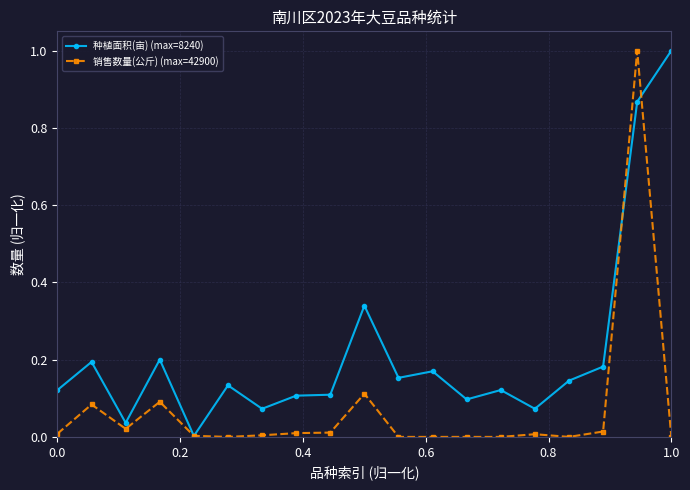

In 种植面积(亩) (max=8240), how many points are lower than both neighbors (excluding endpoints)?

6